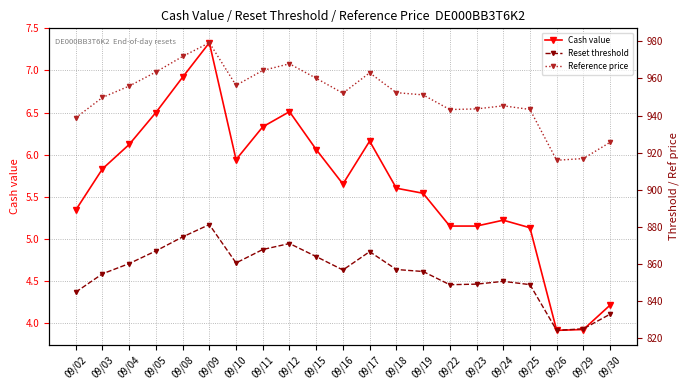

True or false: Cash value and Reset threshold cross at least once.

False